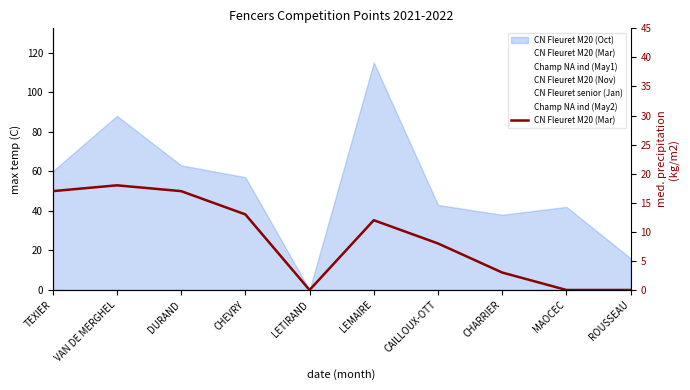

List the labels in order of value, largest first.

VAN DE MERGHEL, TEXIER, DURAND, CHEVRY, LEMAIRE, CAILLOUX-OTT, CHARRIER, LETIRAND, MAOCEC, ROUSSEAU